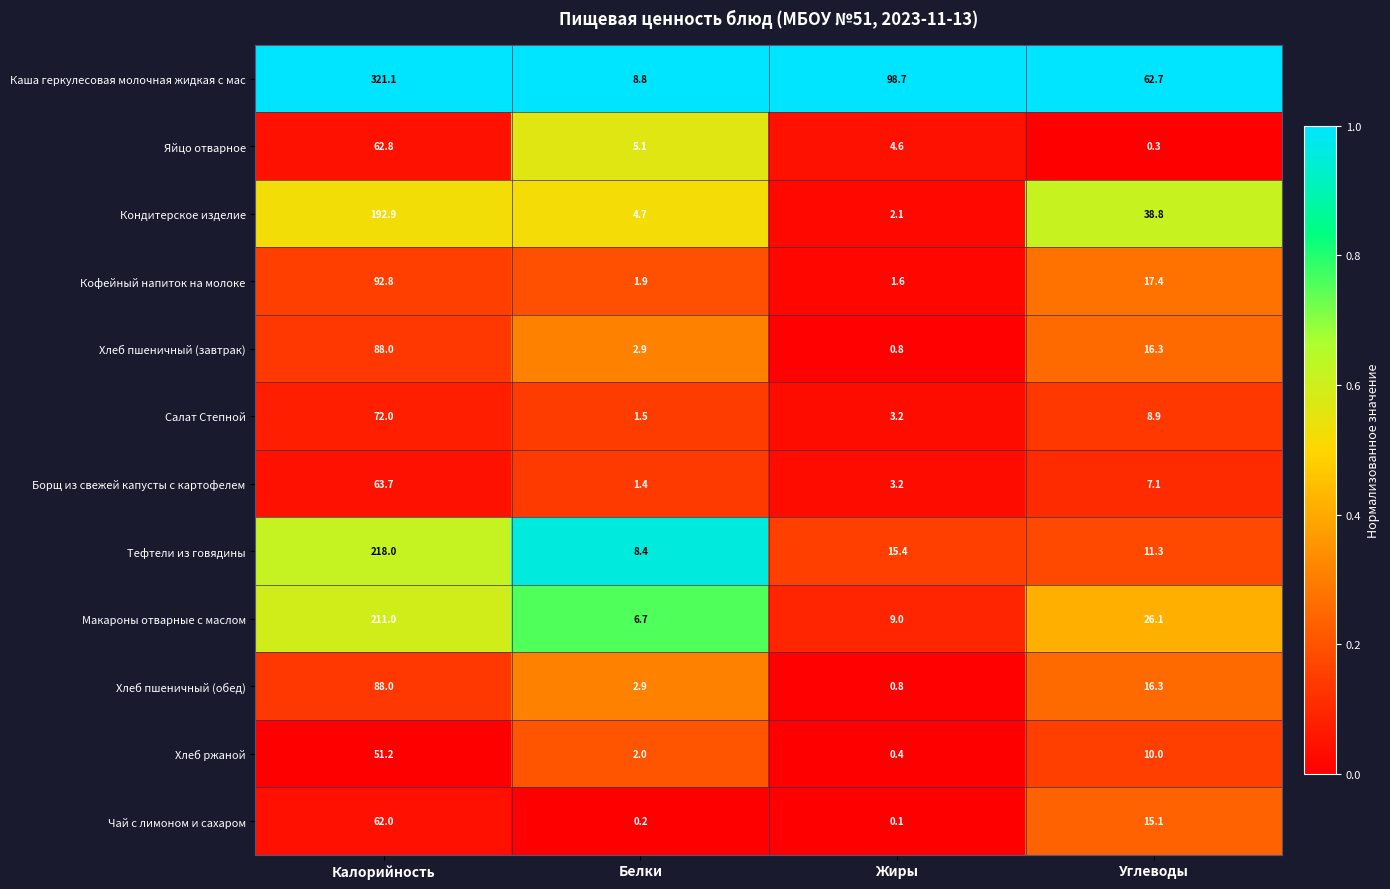

Which series has the largest range (max minus min)?

Каша геркулесовая молочная жидкая с мас